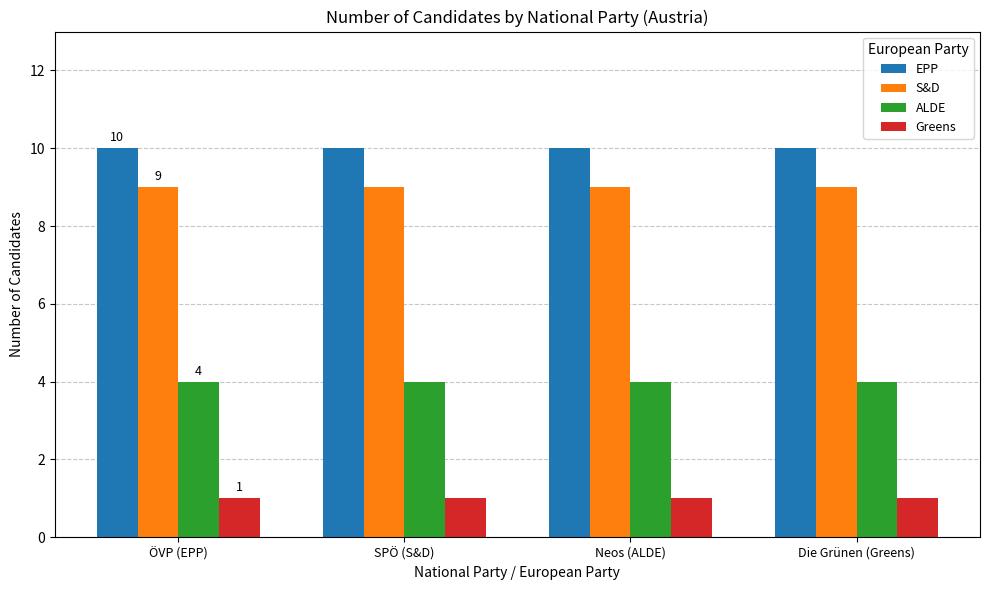

What is the average value of the Greens series?

1